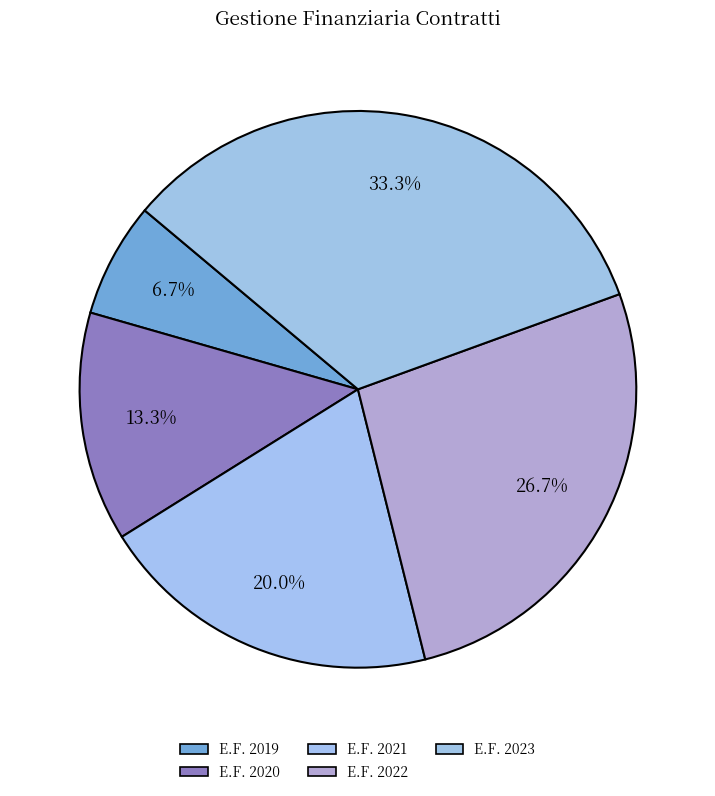

Count the number of slices in the pie.

5